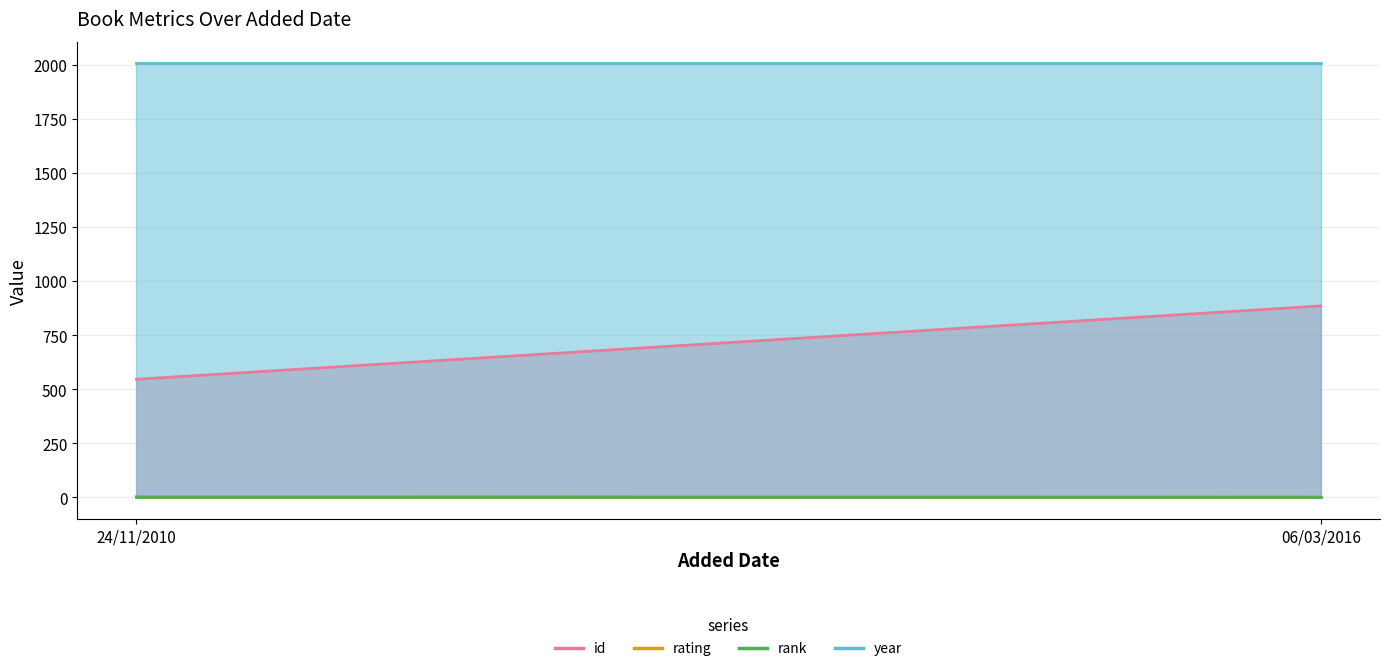

Rank the series at 24/11/2010 from lowest to highest value.

rank, rating, id, year